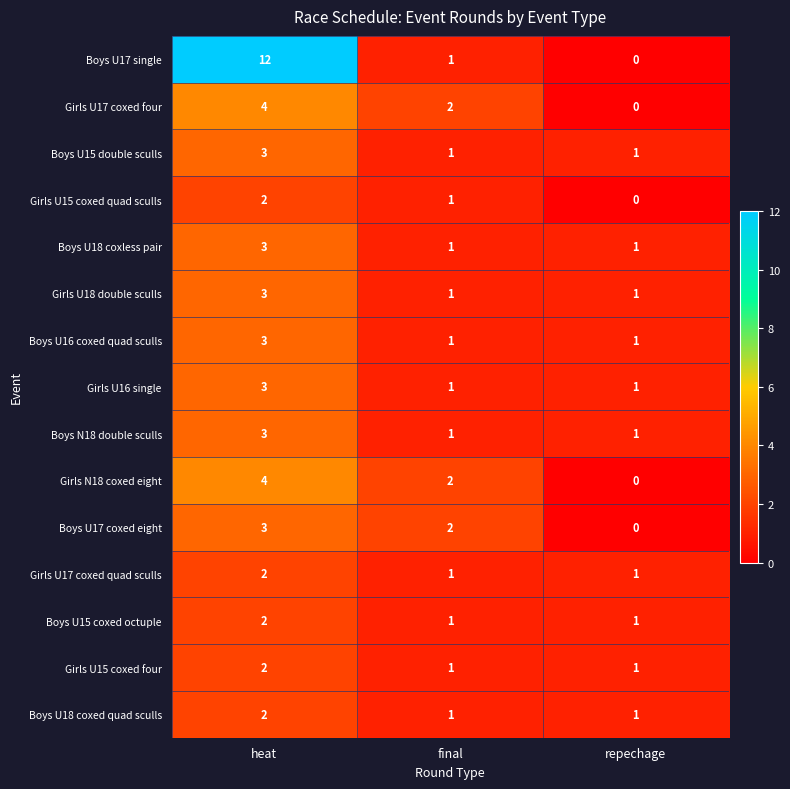

What is the total value across all series at repechage?

10